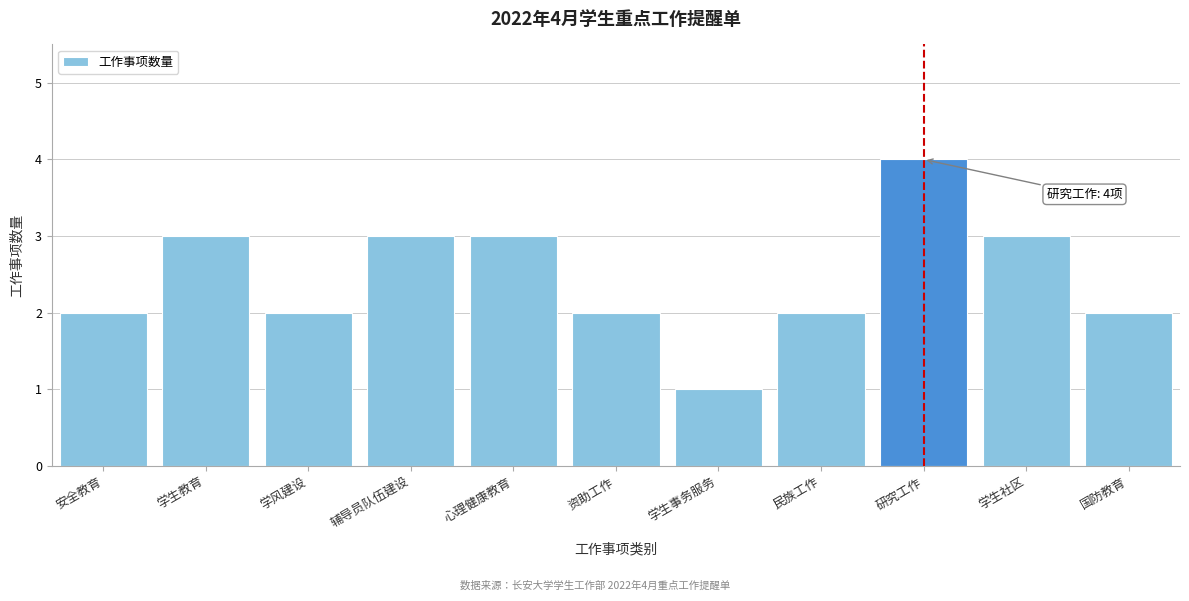

Reading left to right, list all the values displayed in this chart.

2	3	2	3	3	2	1	2	4	3	2